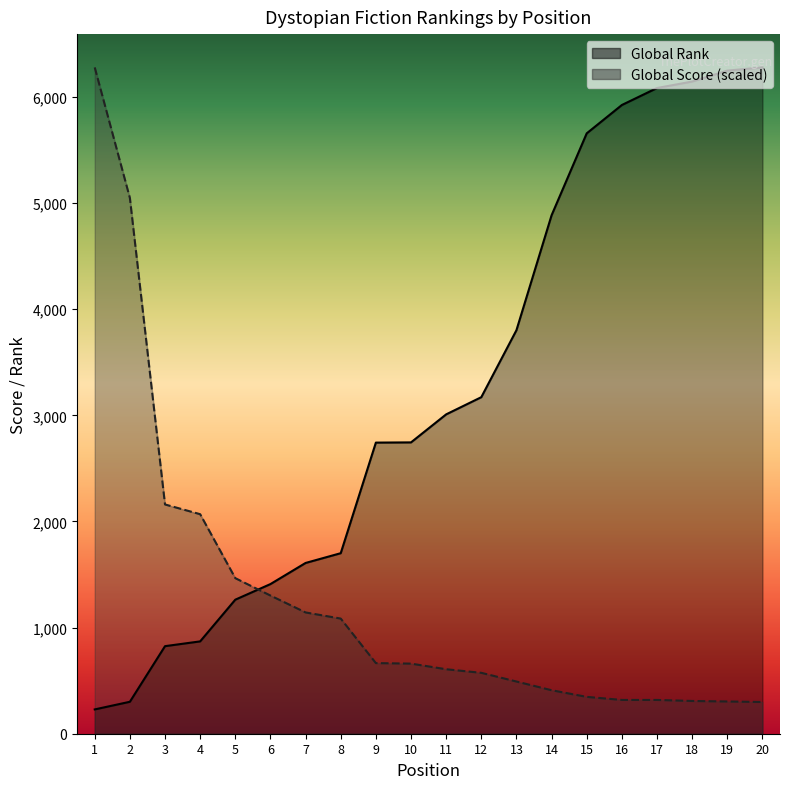

What is the approximate value of Global Rank at 15?

5657.0